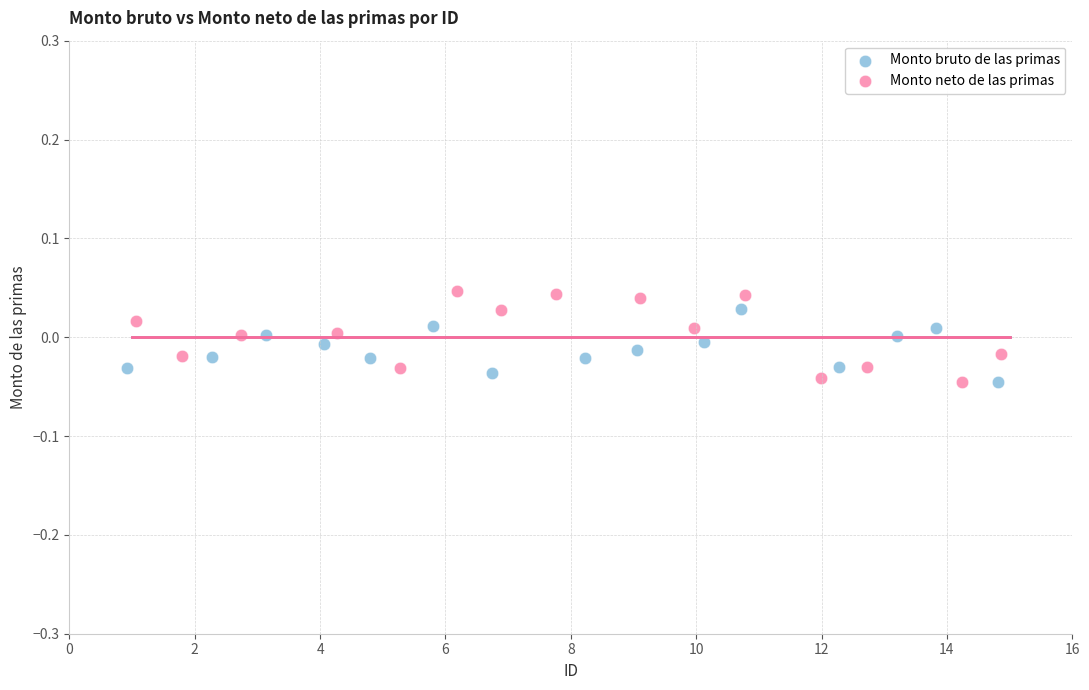

Which series has the largest Y range (max minus min)?

Monto neto de las primas